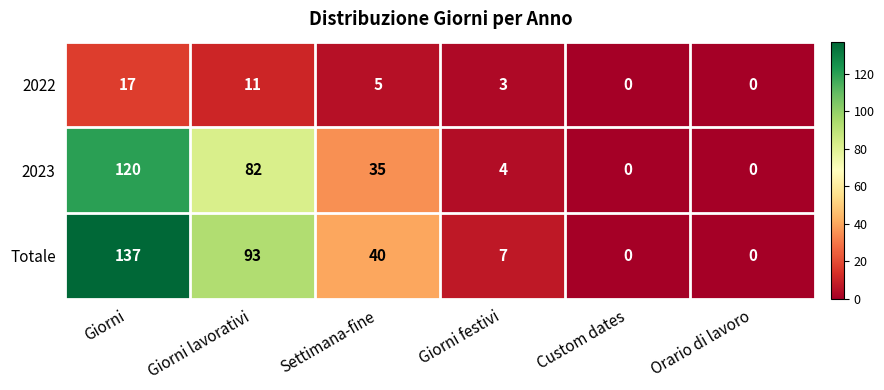

Reading left to right, extract all data points from this chart.

2022: Giorni=17	Giorni lavorativi=11	Settimana-fine=5	Giorni festivi=3	Custom dates=0	Orario di lavoro=0
2023: Giorni=120	Giorni lavorativi=82	Settimana-fine=35	Giorni festivi=4	Custom dates=0	Orario di lavoro=0
Totale: Giorni=137	Giorni lavorativi=93	Settimana-fine=40	Giorni festivi=7	Custom dates=0	Orario di lavoro=0